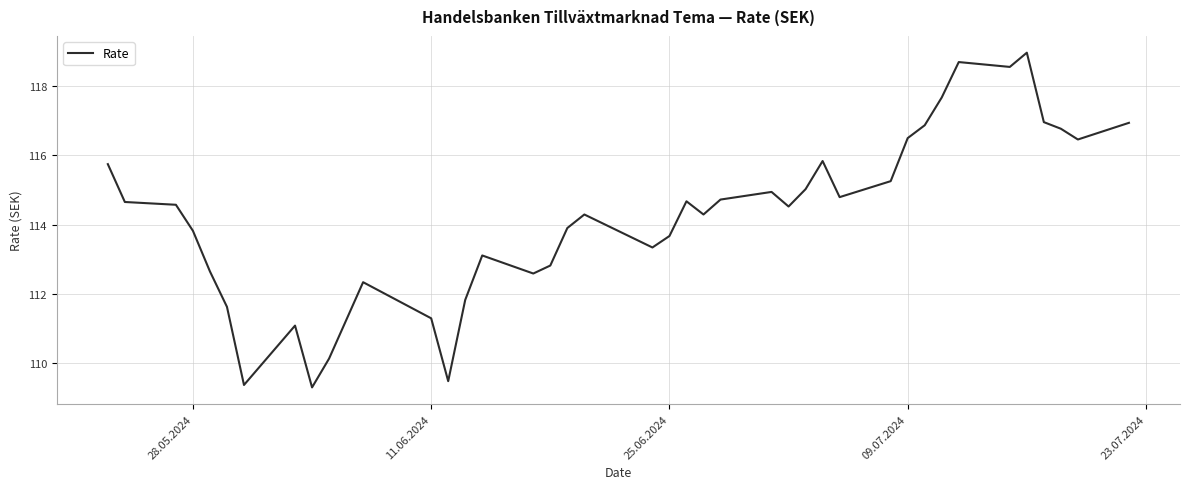

What is the difference between the maximum and minimum values?

9.6